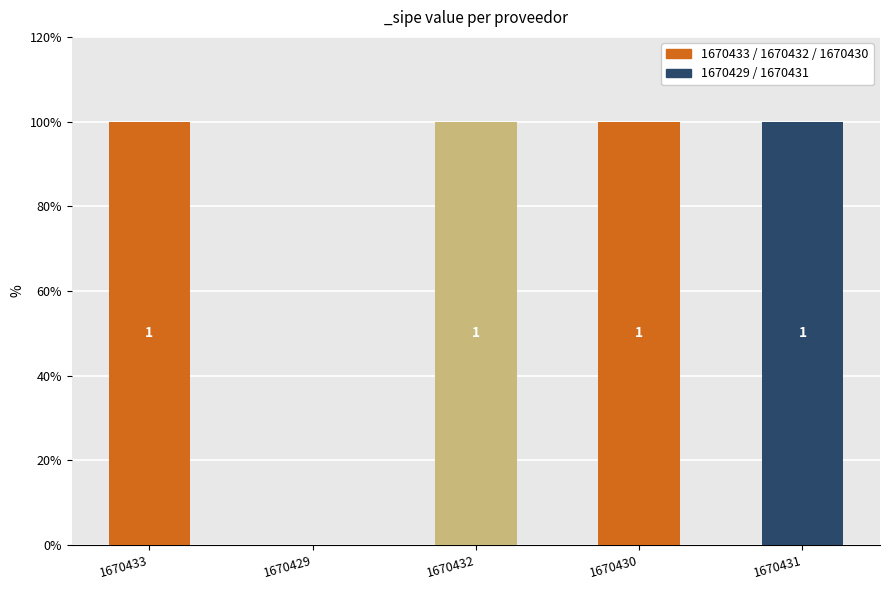

Reading left to right, extract all data points from this chart.

1670433=1	1670429=0	1670432=1	1670430=1	1670431=1